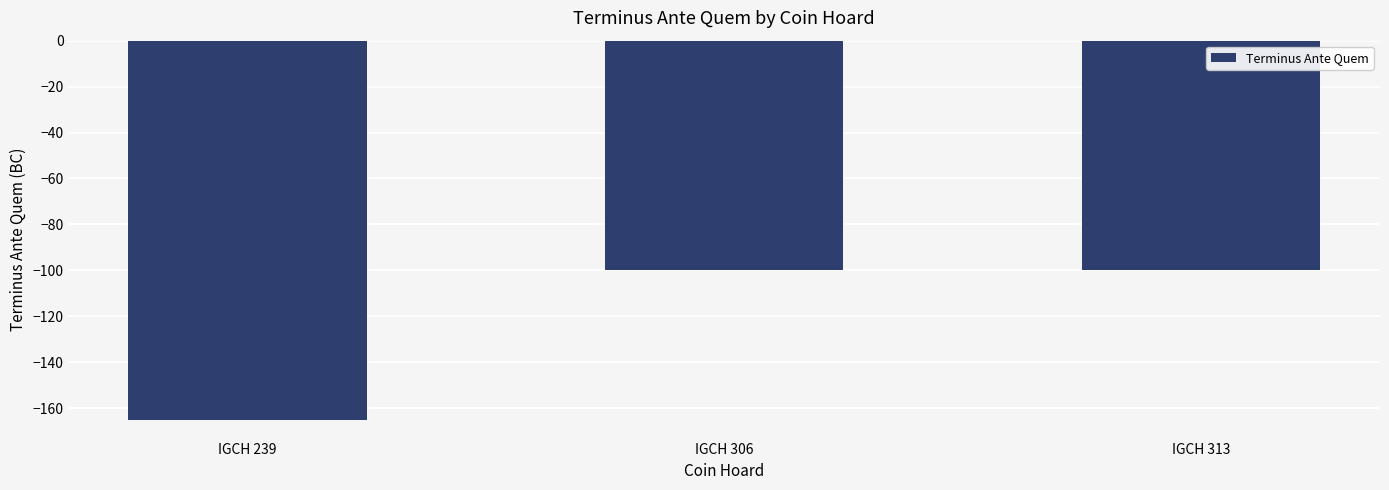

What is the value of the 1st bar from the left?

-165